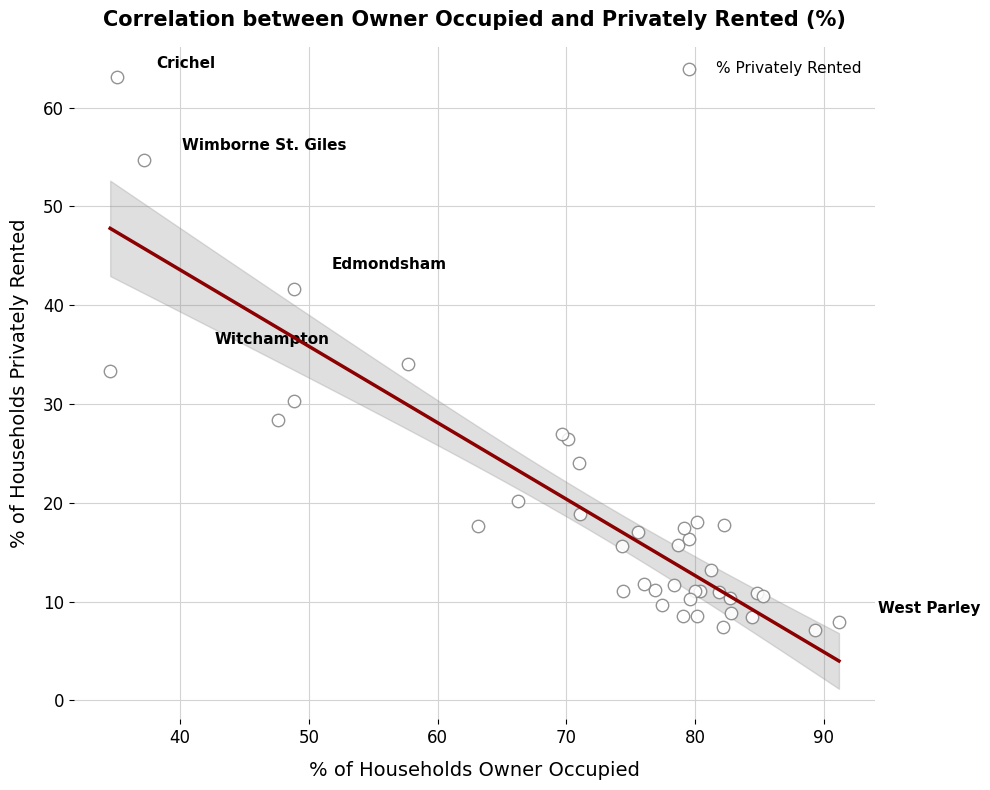

What Y value in the scatter plot is closest to 35?

34.1